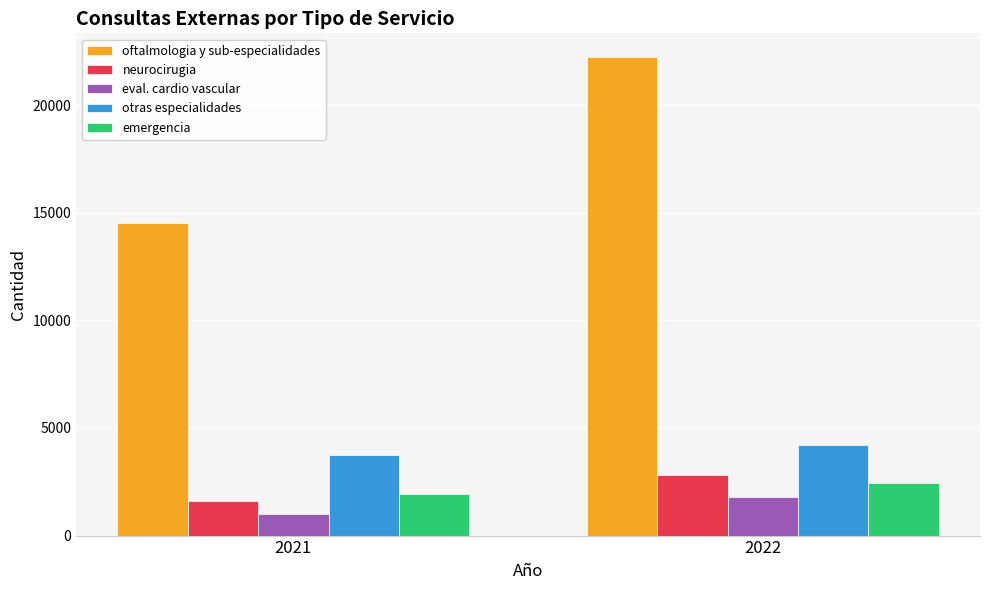

The otras especialidades series shows 4192 at 2022. True or false?

True